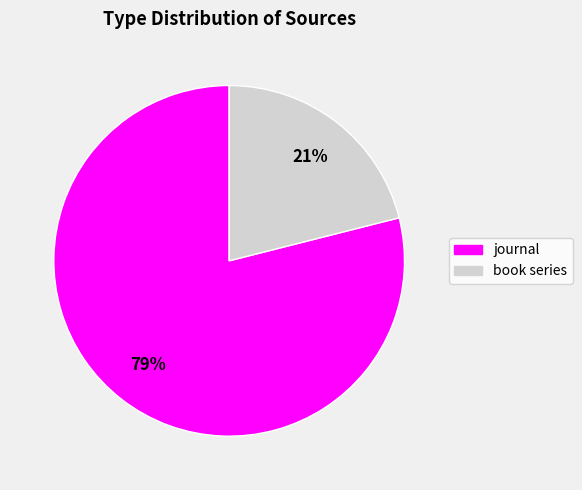

Combined, do book series and journal account for over 50%?

Yes